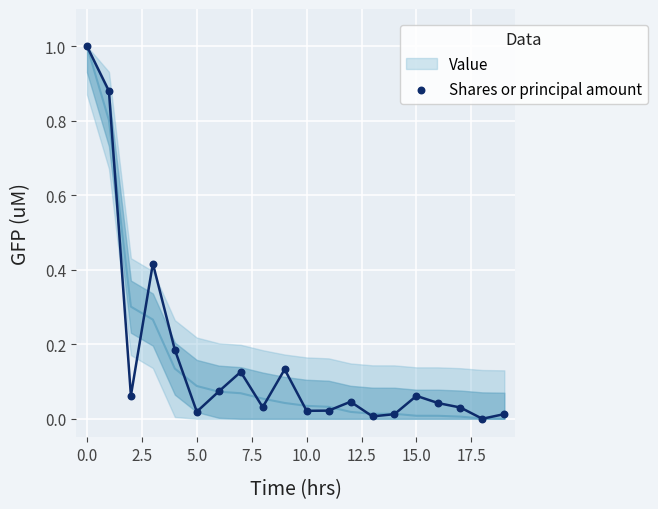

What is the range of Y values (max minus min)?

1.0